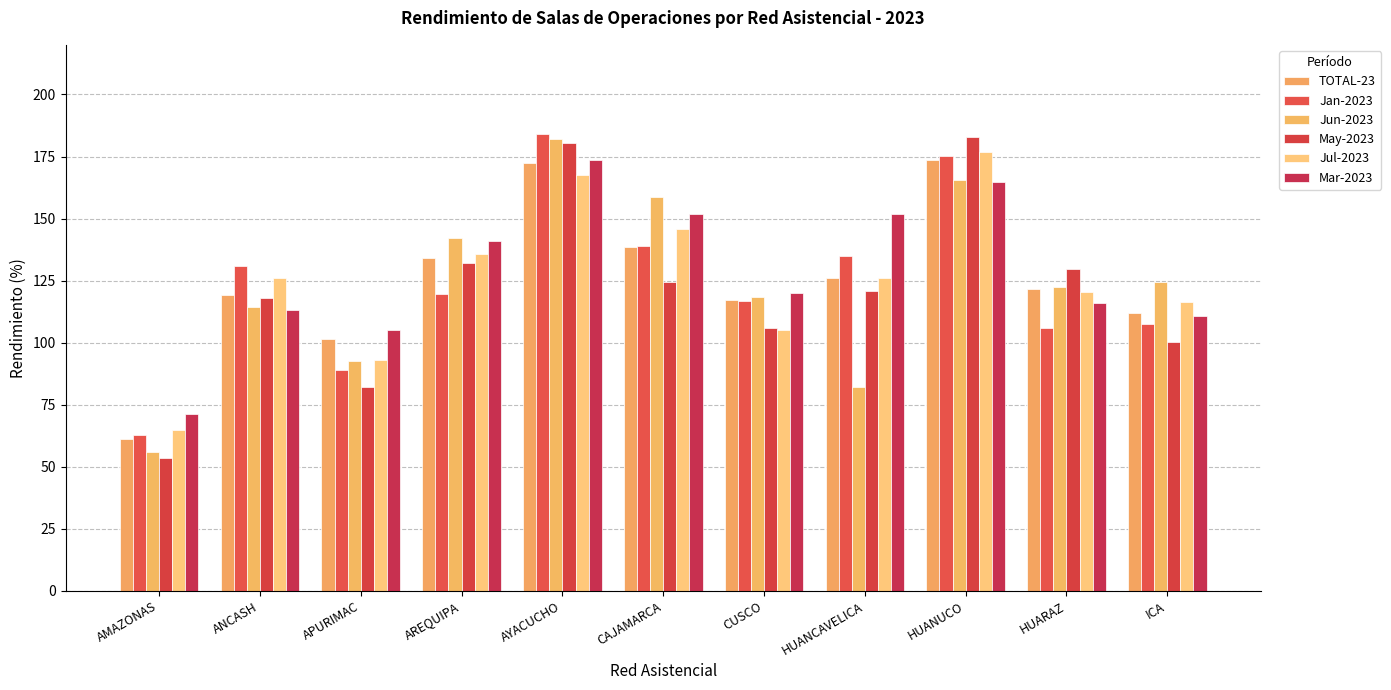

Which has a higher value, ICA or HUANCAVELICA?

HUANCAVELICA